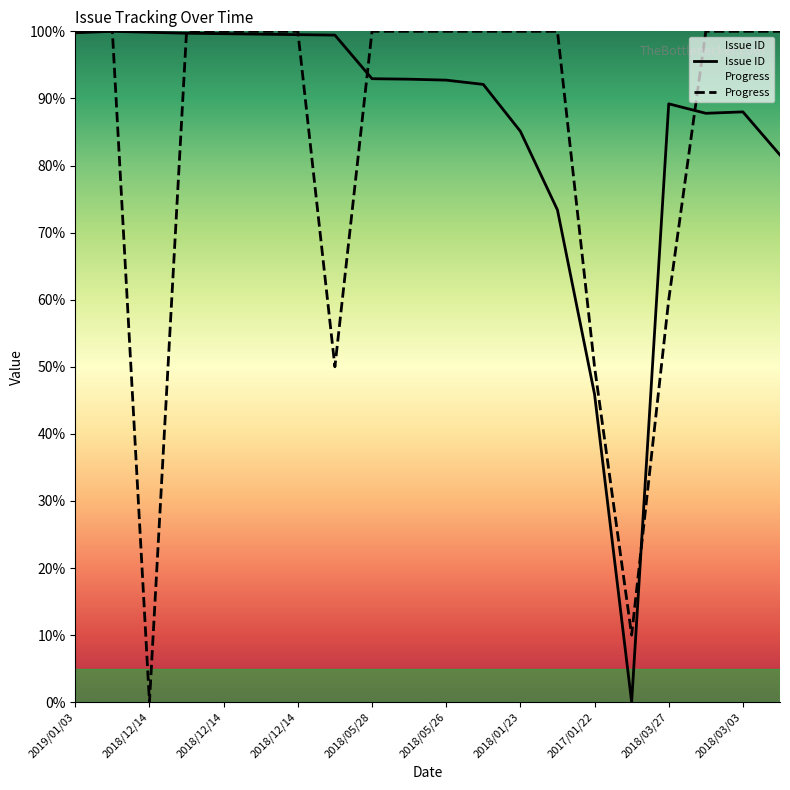

Is it true that Issue ID equals 81.6 at 2017/12/11?

True